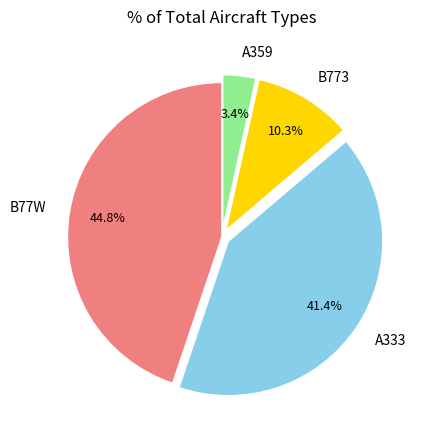

Which category has the biggest portion of the pie?

B77W